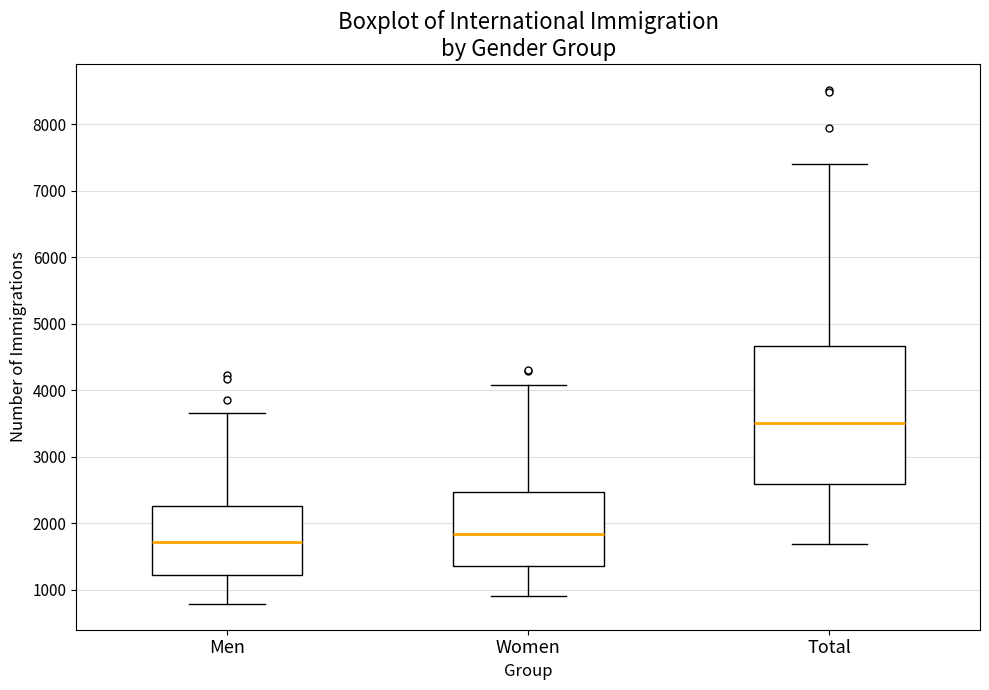

Which box has the lowest median line?

Men